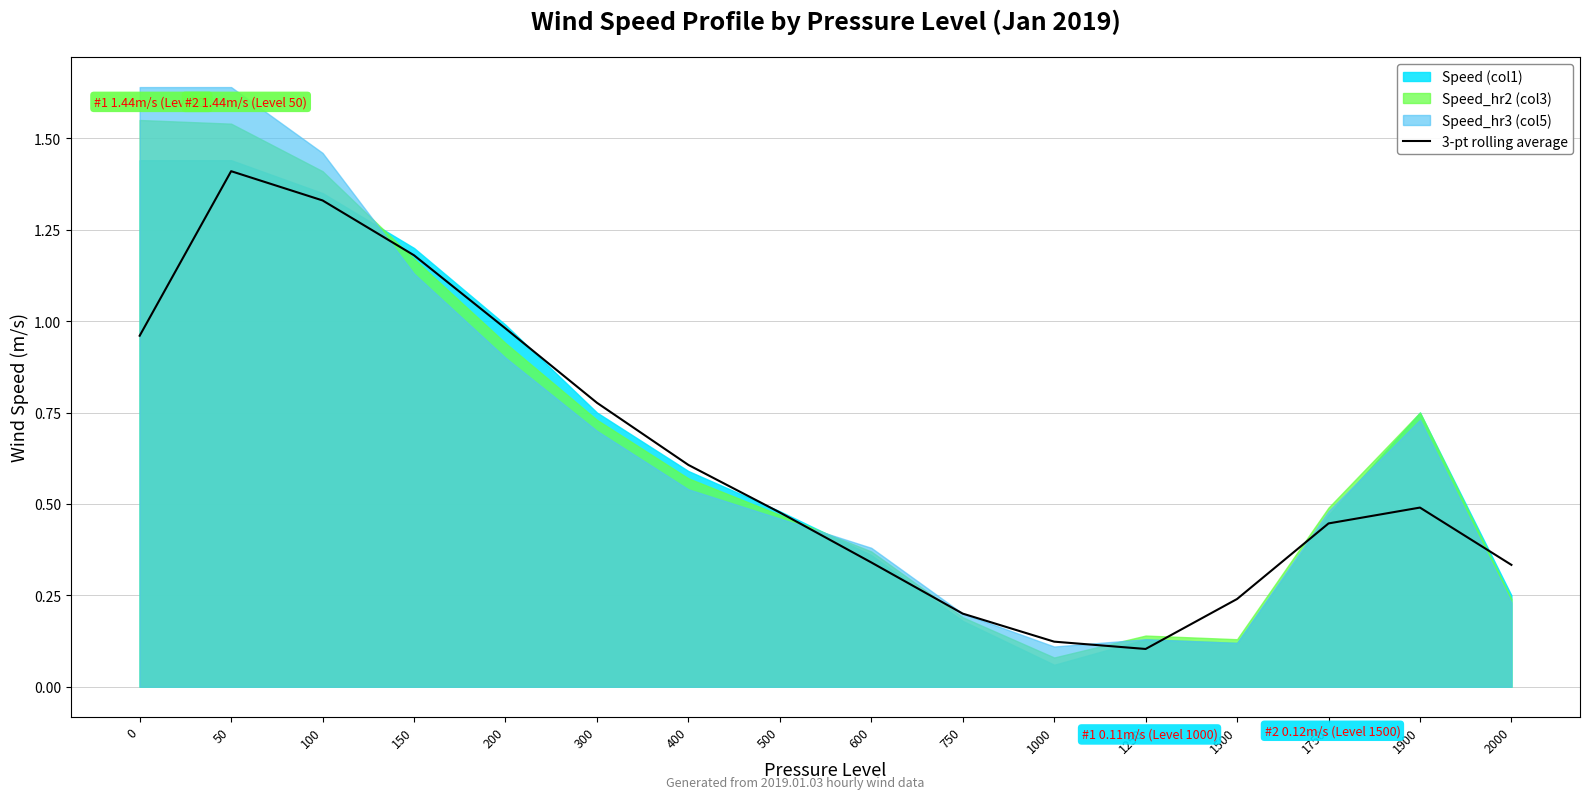

At which label does 3-pt rolling average reach its peak?

50